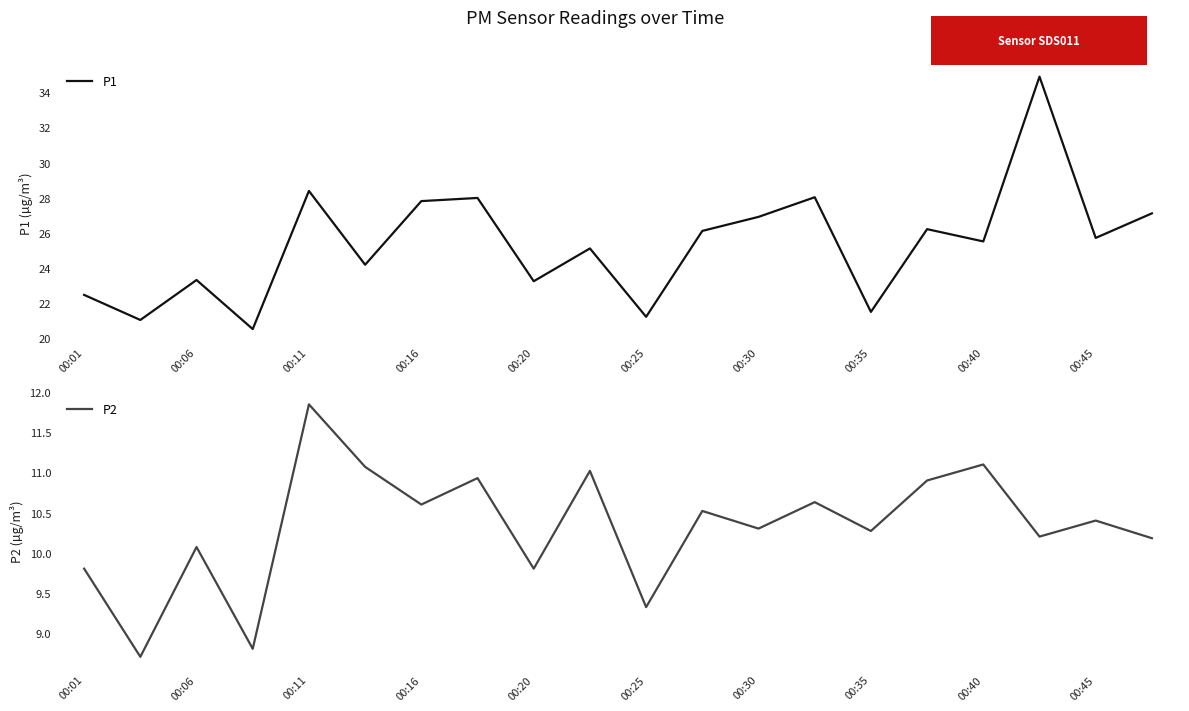

How many data points in P1 are less than 25?

8